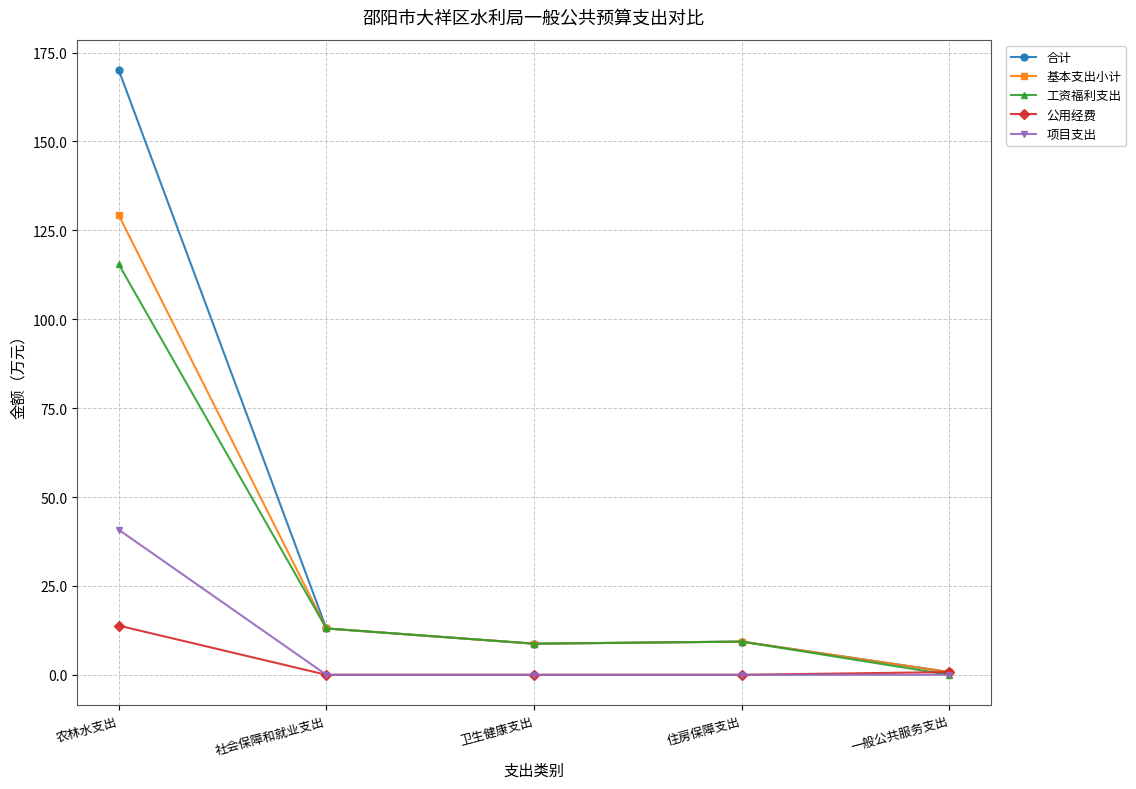

What is the difference between the 工资福利支出 values at 社会保障和就业支出 and 卫生健康支出?

4.3